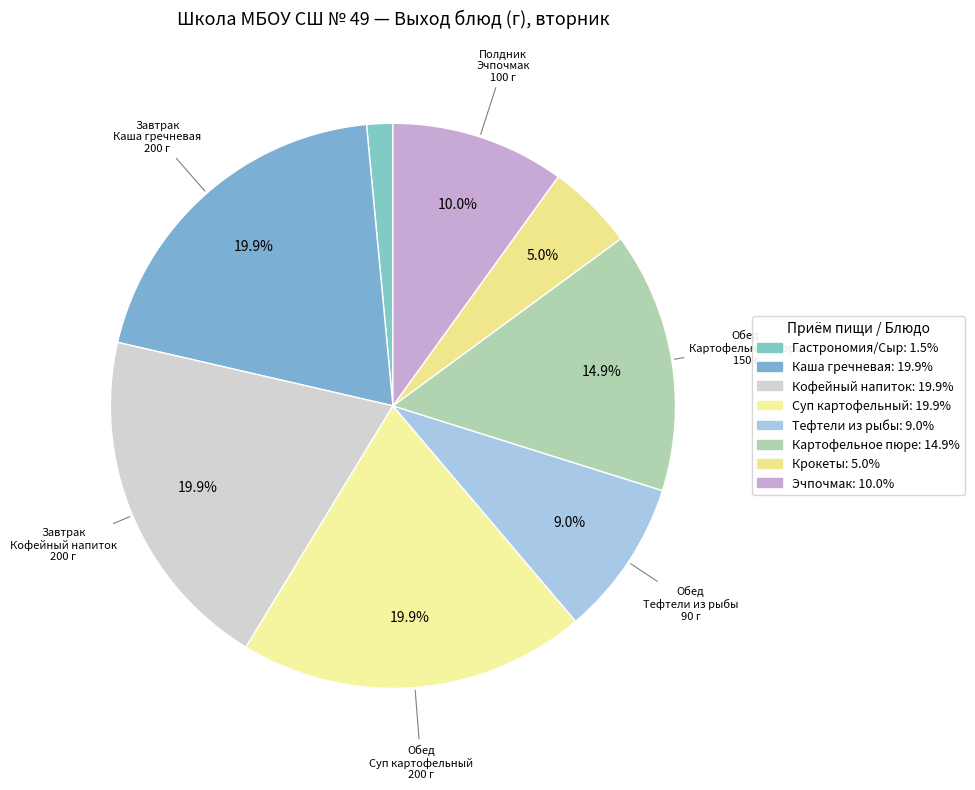

Which slice is the smallest?

Завтрак (Гастрономия/Сыр)